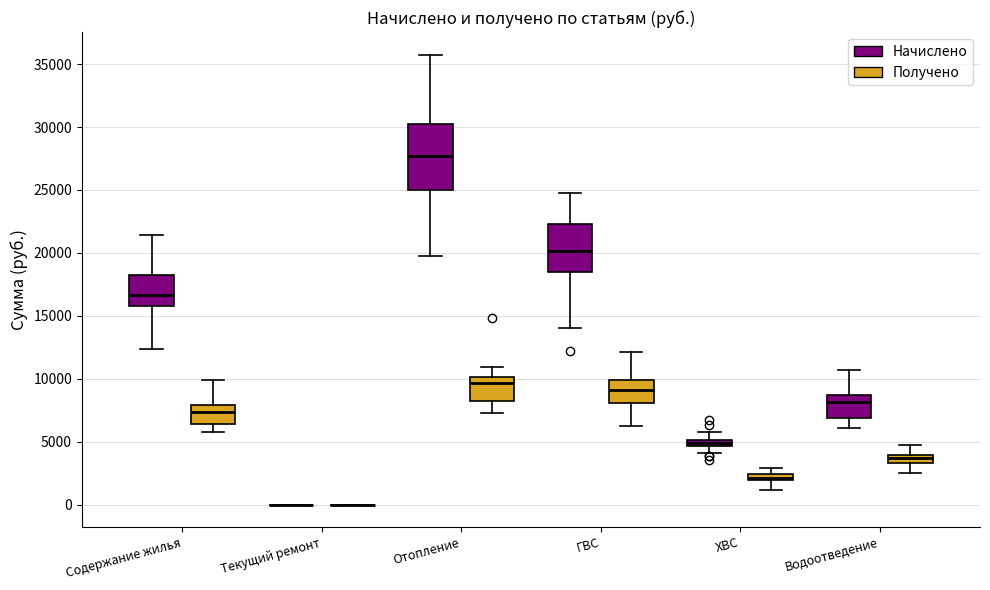

Which box is the tallest, from its lower edge to its upper edge?

Отопление (Начислено)